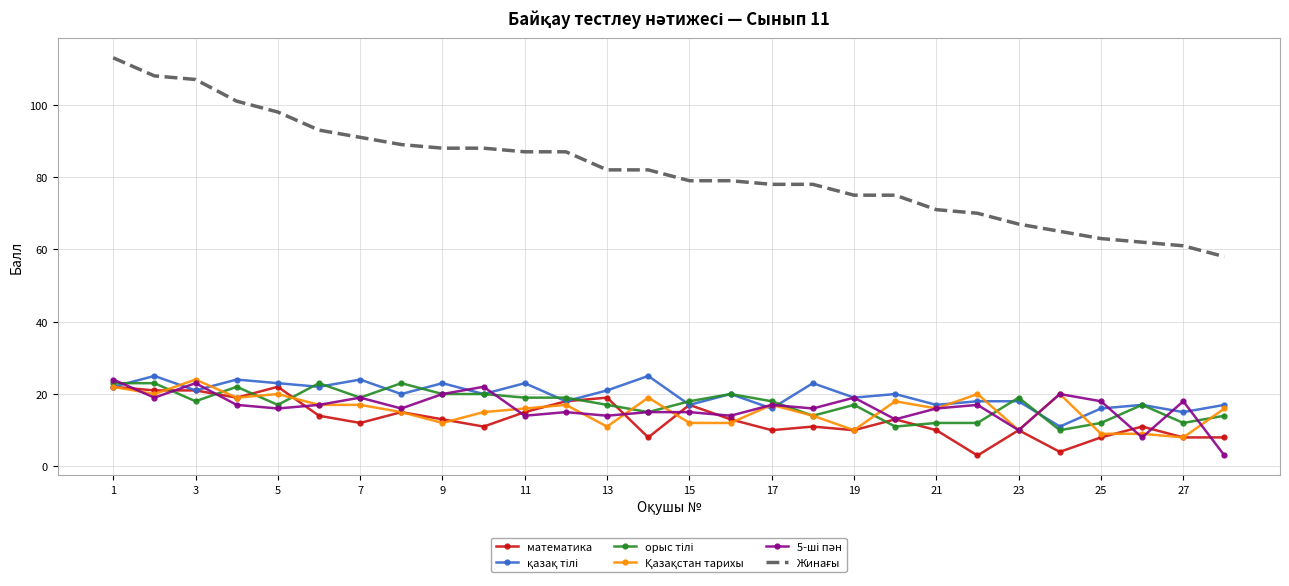

How many interior local valleys does the математика series have?

8